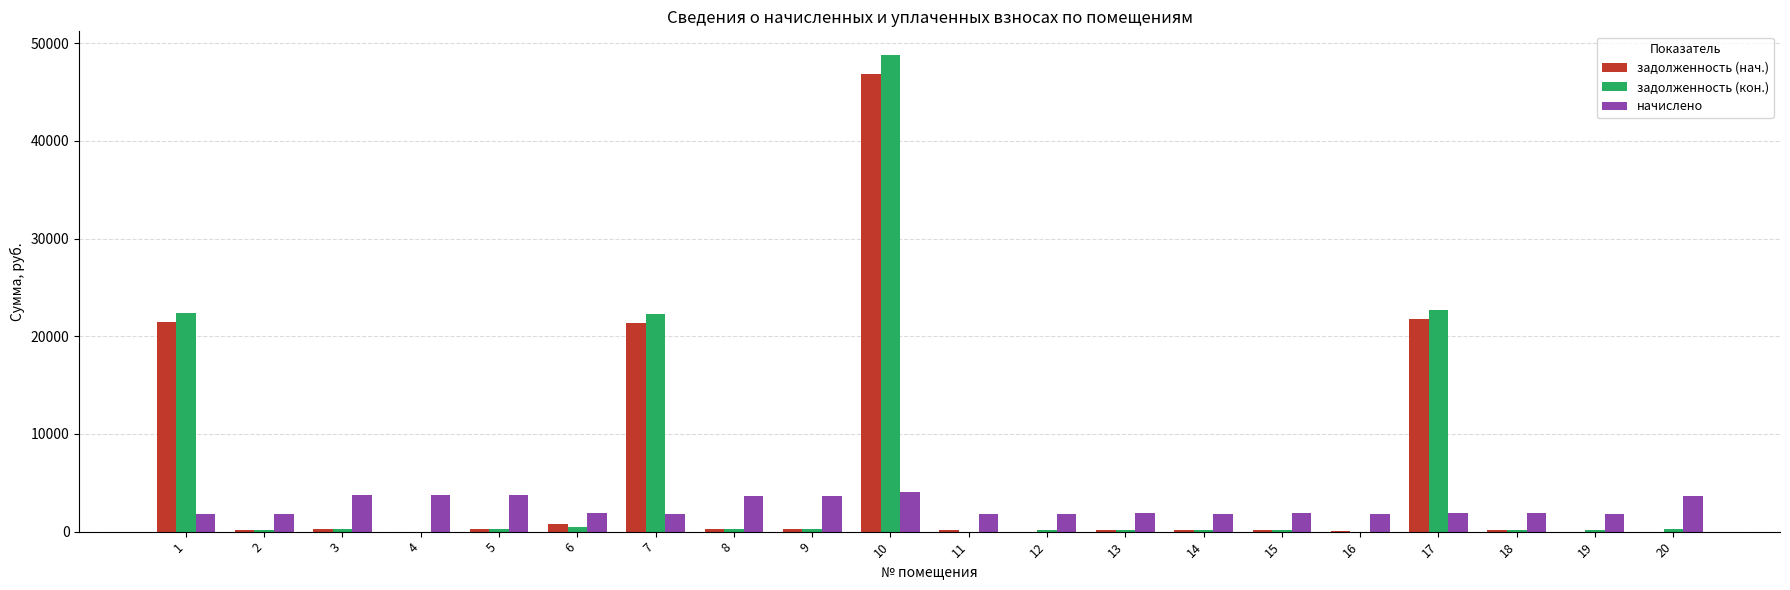

Which series changed the most between 1 and 14?

задолженность (кон.)